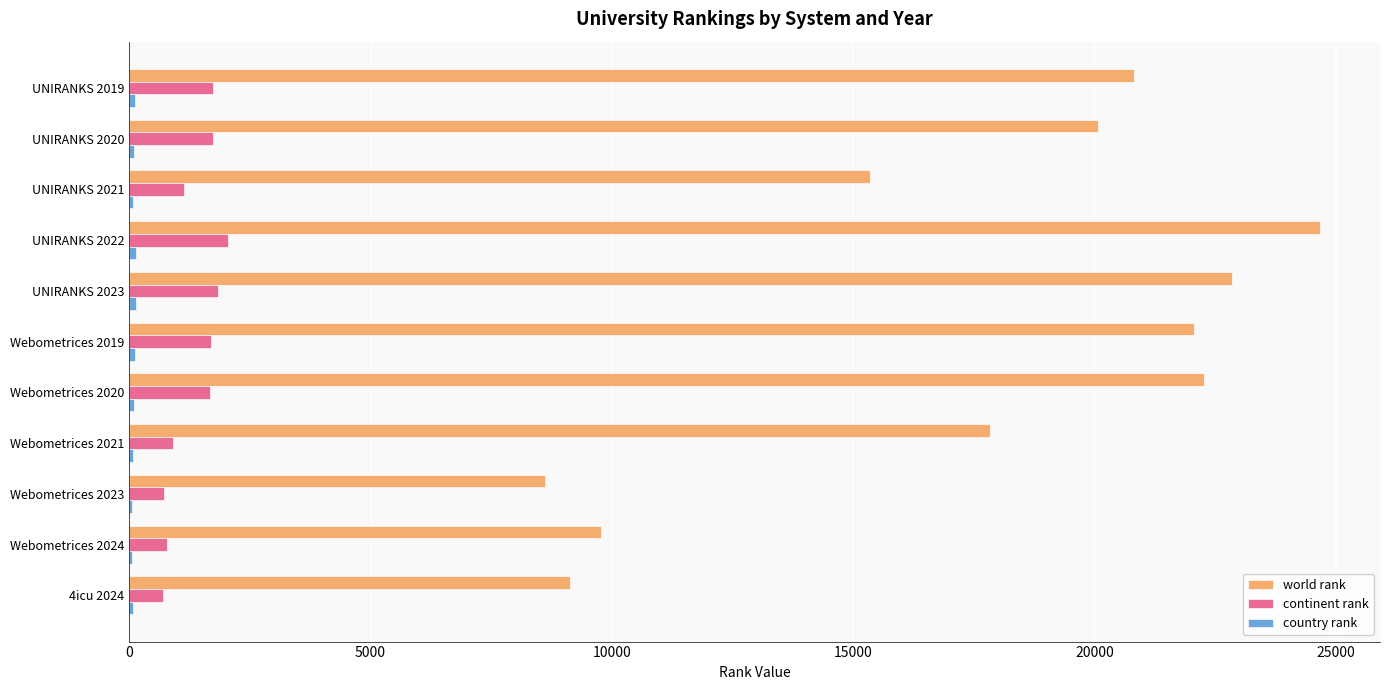

Which series has the largest total across all categories?

world rank